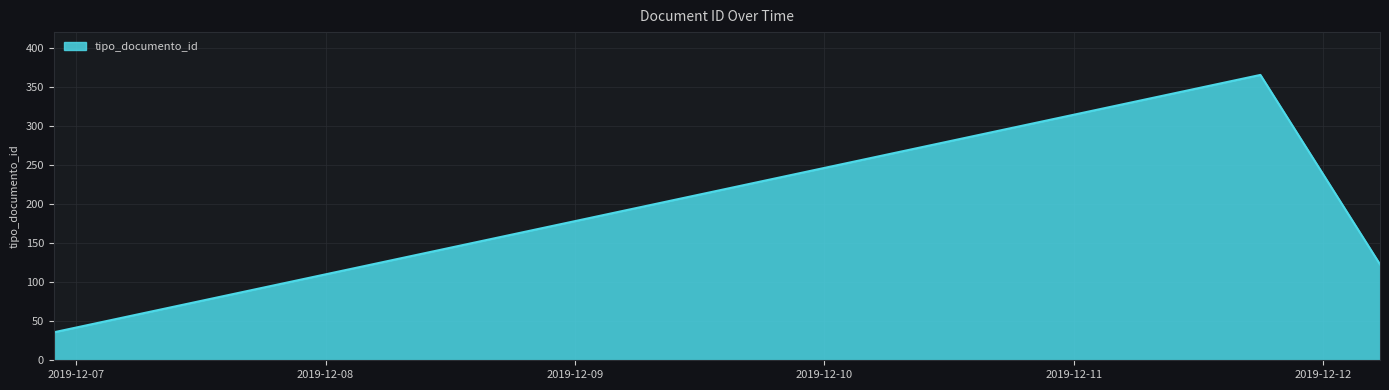

Read the value at 2019-12-06 21:54:28.

36